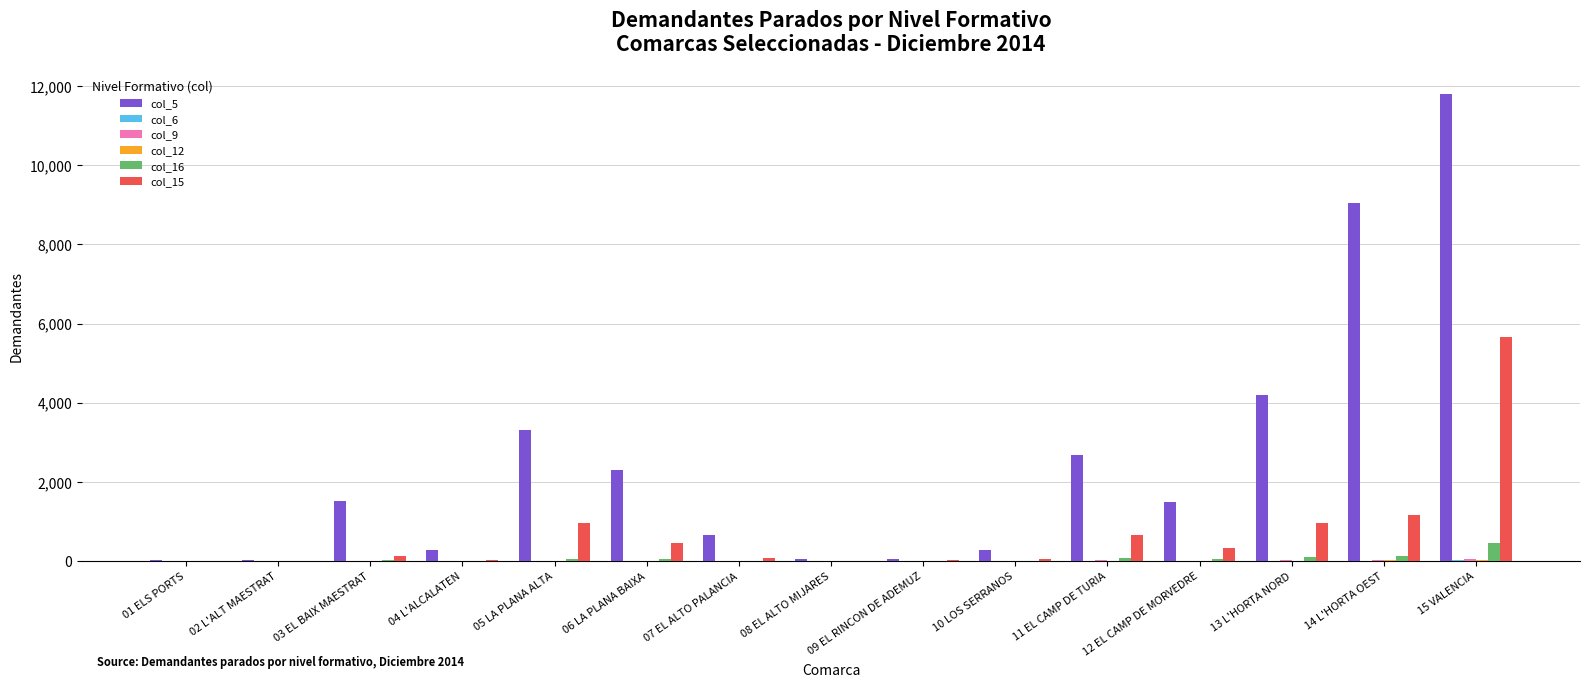

Between 01 ELS PORTS and 07 EL ALTO PALANCIA, which series saw the biggest shift?

col_5